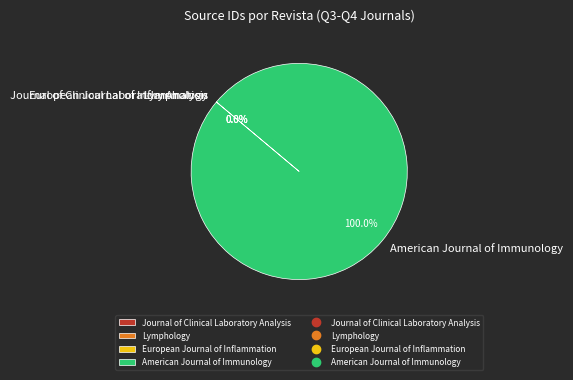

What is the majority slice?

American Journal of Immunology